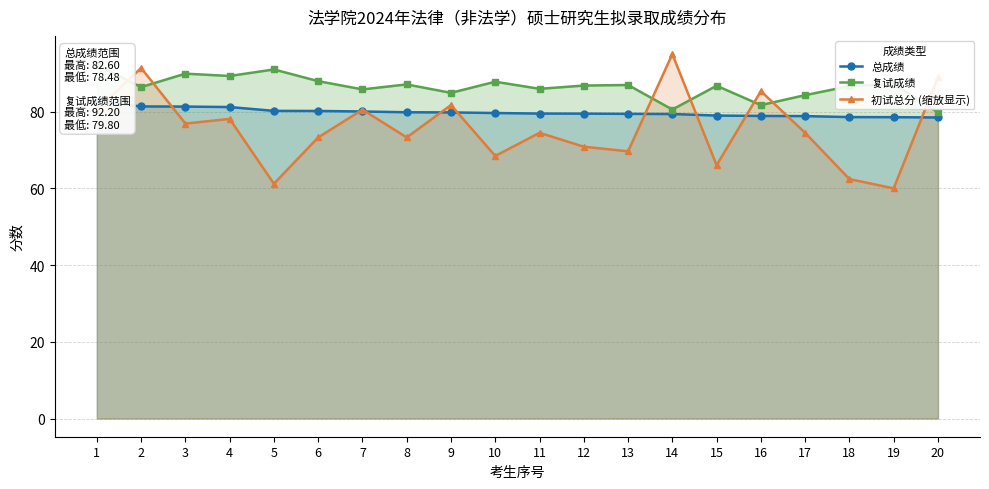

Where is 初试总分 (缩放显示) nearest to the value 77?

3